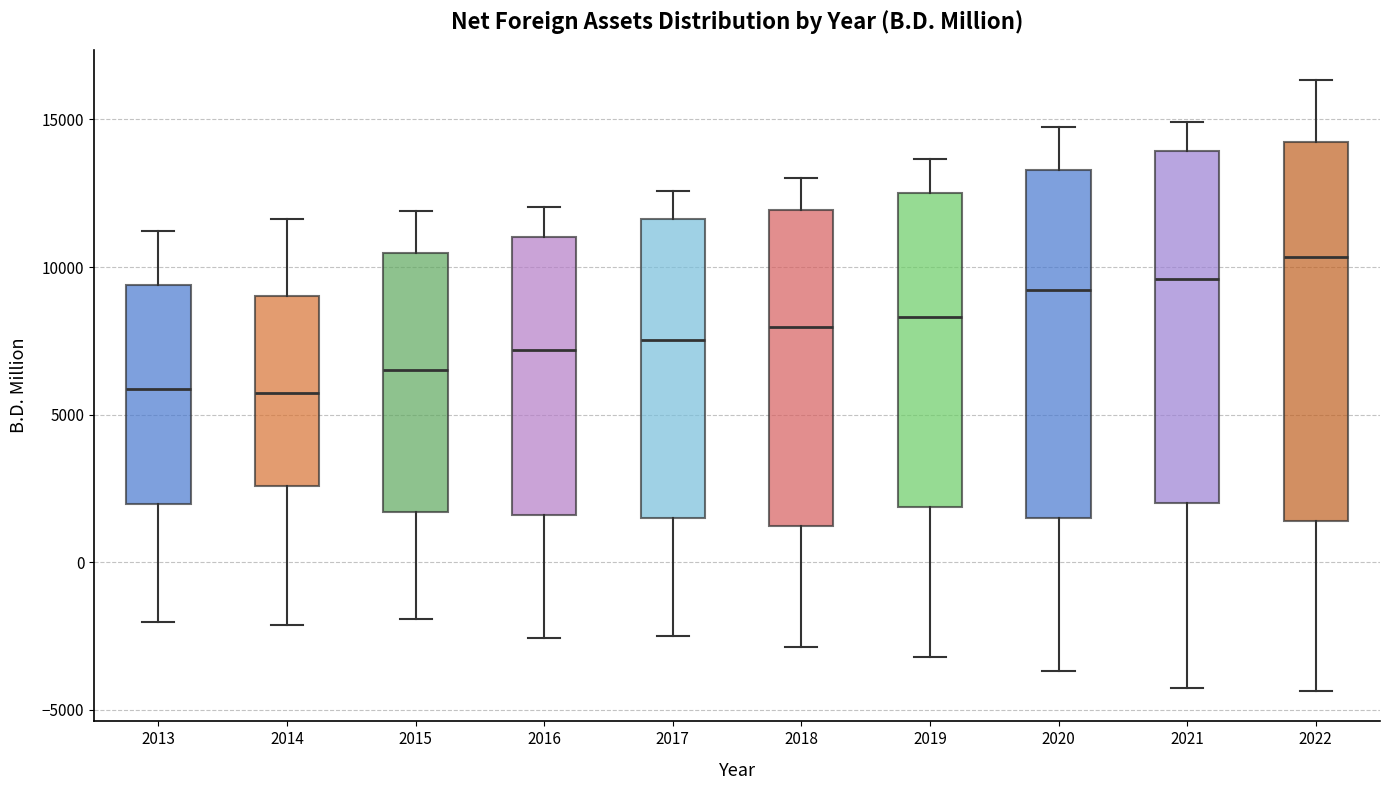

Reading left to right, transcribe this box plot: for each box, give where its median line is, the range the box spans, and where its two whiskers end, as read against the y-axis. The values are not printed on the chart, so give them approximately, as read against the axis.

2013: median 6000, box 2000 to 9500, whiskers -2000 to 11000
2014: median 5500, box 2500 to 9000, whiskers -2000 to 11500
2015: median 6500, box 1500 to 10500, whiskers -2000 to 12000
2016: median 7000, box 1500 to 11000, whiskers -2500 to 12000
2017: median 7500, box 1500 to 11500, whiskers -2500 to 12500
2018: median 8000, box 1000 to 12000, whiskers -3000 to 13000
2019: median 8500, box 2000 to 12500, whiskers -3000 to 13500
2020: median 9000, box 1500 to 13500, whiskers -3500 to 14500
2021: median 9500, box 2000 to 14000, whiskers -4500 to 15000
2022: median 10500, box 1500 to 14000, whiskers -4500 to 16500